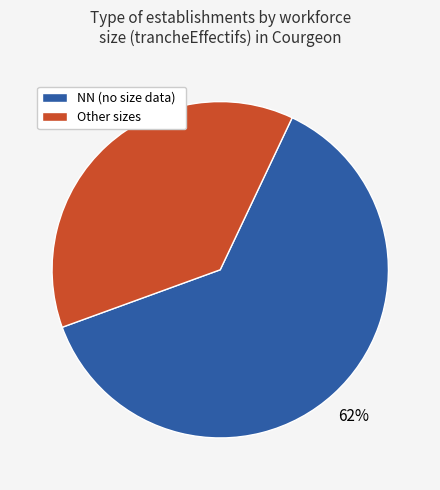

Which slice is the smallest?

Other sizes